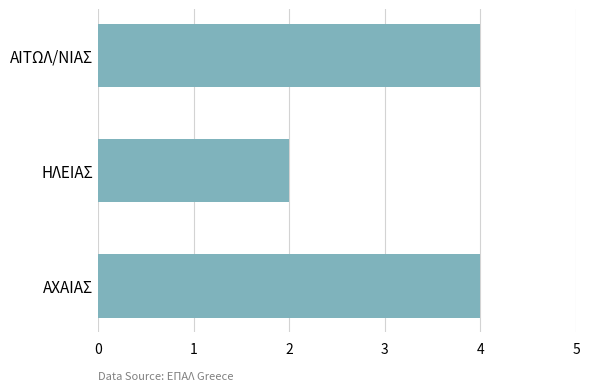

How many data points are less than 4?

1